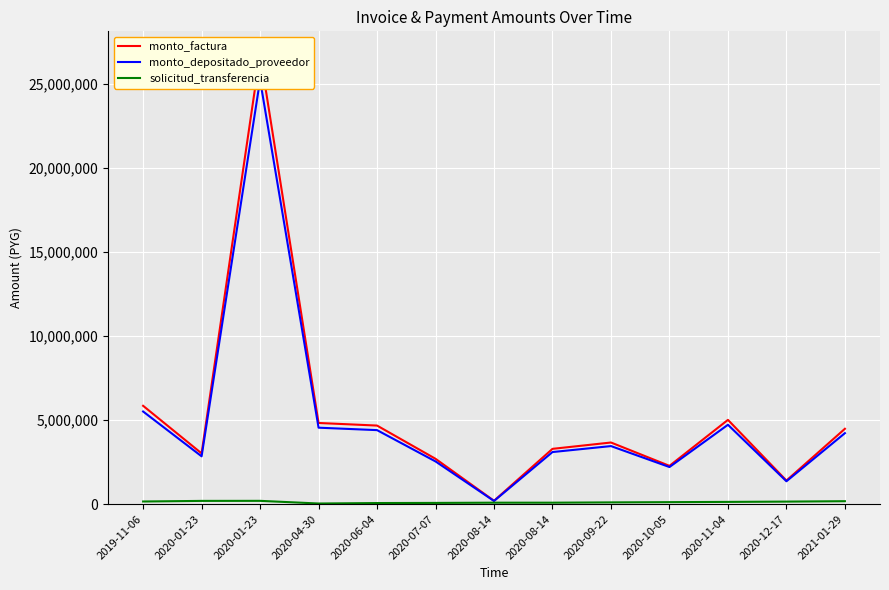

True or false: monto_depositado_proveedor and monto_factura intersect in this chart.

False